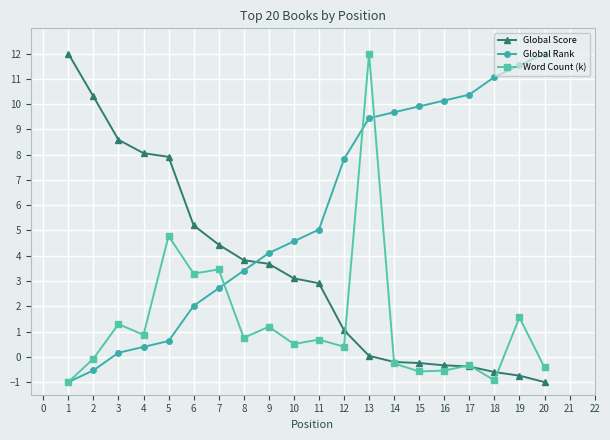

Between 5 and 15, which series saw the biggest shift?

Global Rank